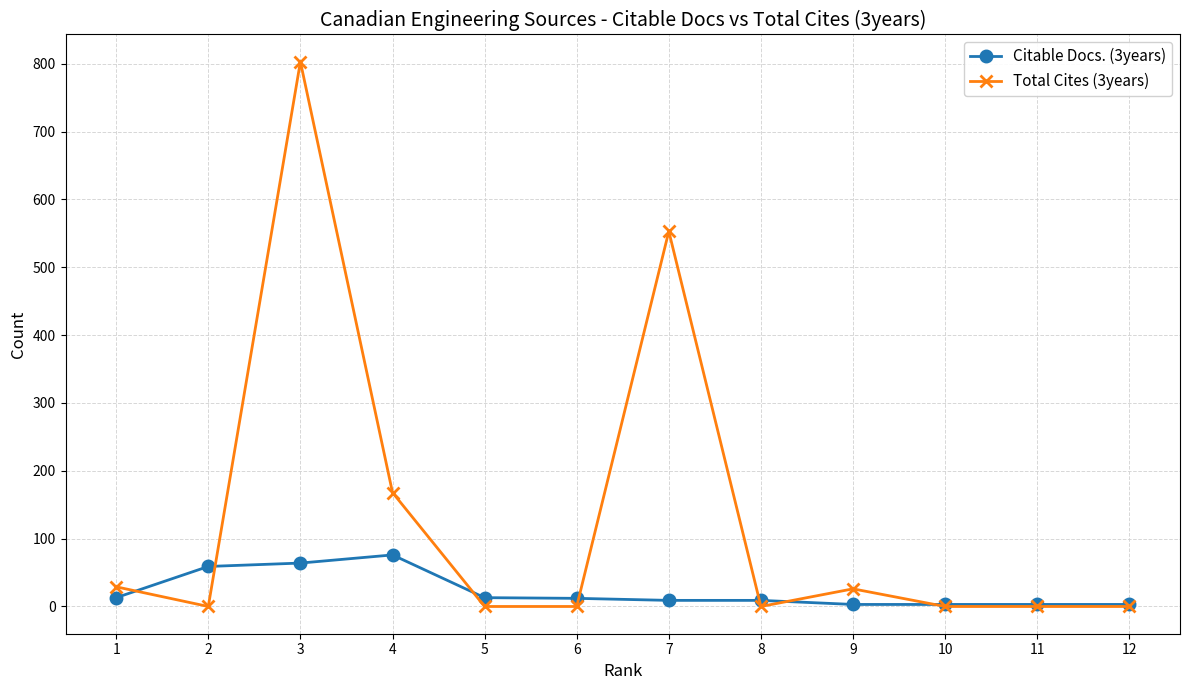

Which series has the largest total across all categories?

Total Cites (3years)